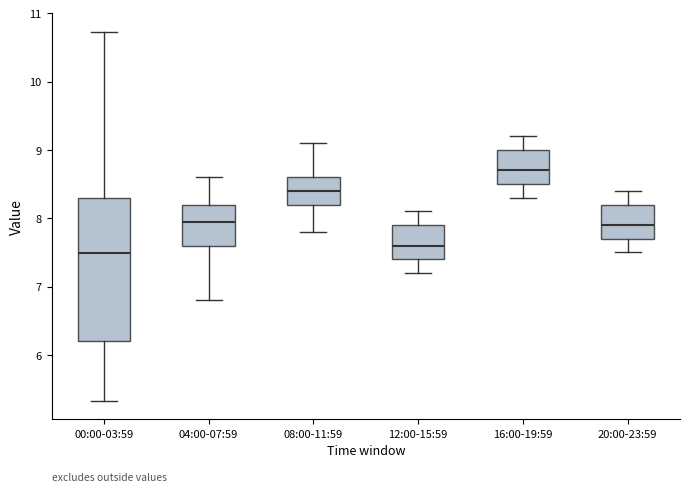

Reading left to right, read every box against the y-axis: the position of its median line, the range the box covers, and the ends of its whiskers. The values are not printed on the chart, so give them approximately, as read against the axis.

00:00-03:59: median 7.5, box 6.2 to 8.3, whiskers 5.3 to 10.7
04:00-07:59: median 8.0, box 7.6 to 8.2, whiskers 6.8 to 8.6
08:00-11:59: median 8.4, box 8.2 to 8.6, whiskers 7.8 to 9.1
12:00-15:59: median 7.6, box 7.4 to 7.9, whiskers 7.2 to 8.1
16:00-19:59: median 8.7, box 8.5 to 9.0, whiskers 8.3 to 9.2
20:00-23:59: median 7.9, box 7.7 to 8.2, whiskers 7.5 to 8.4